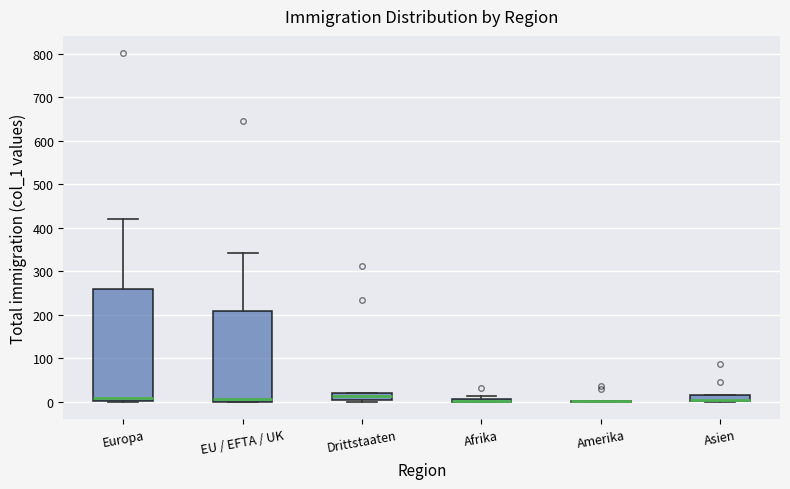

Which box is the tallest, from its lower edge to its upper edge?

Europa